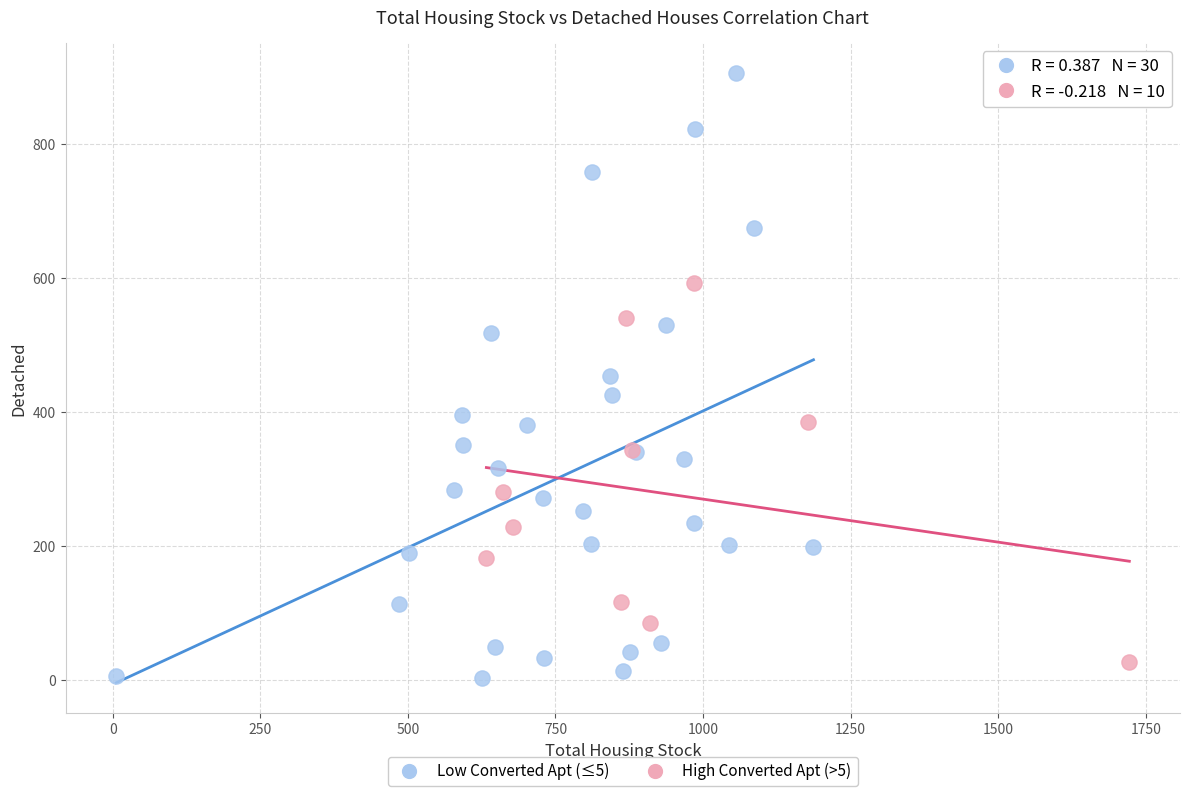

Which series contains the lowest Y value?

Low Converted Apt (≤5)